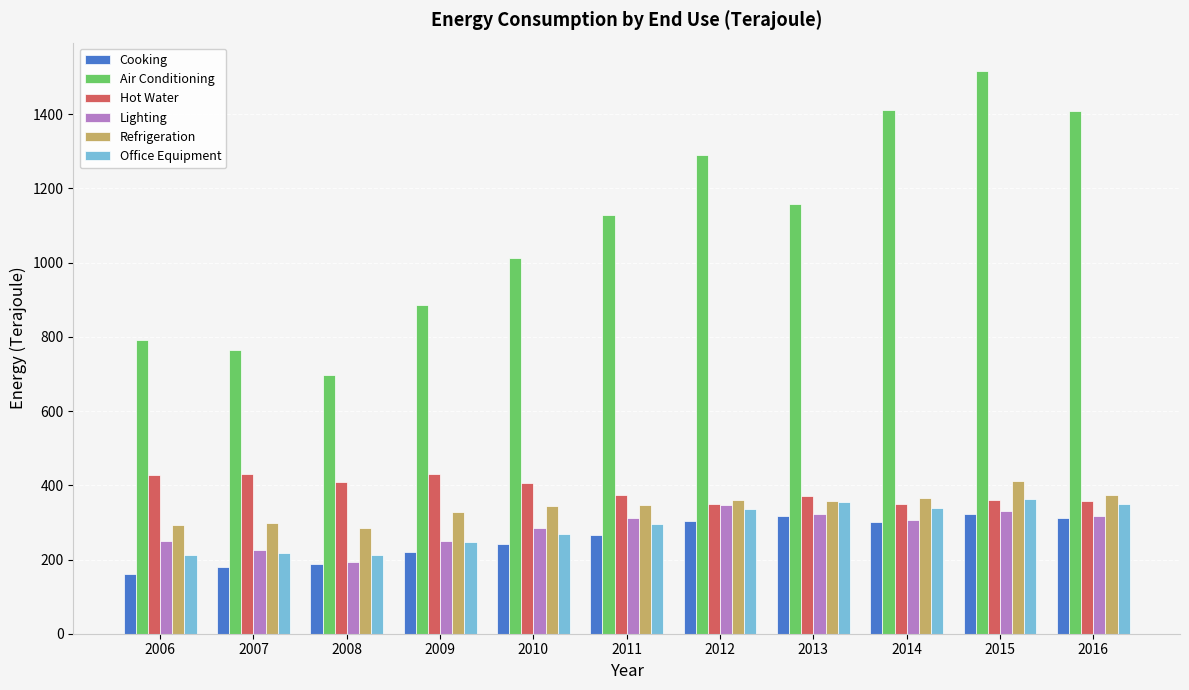

Which series has the largest total across all categories?

Air Conditioning